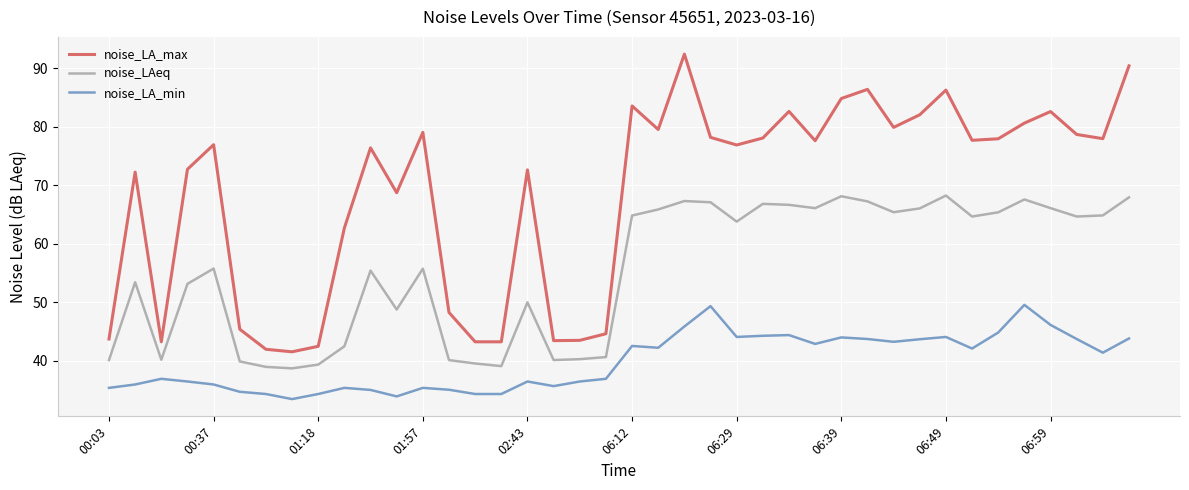

What is the difference between the maximum and minimum values in the noise_LA_min series?

16.1